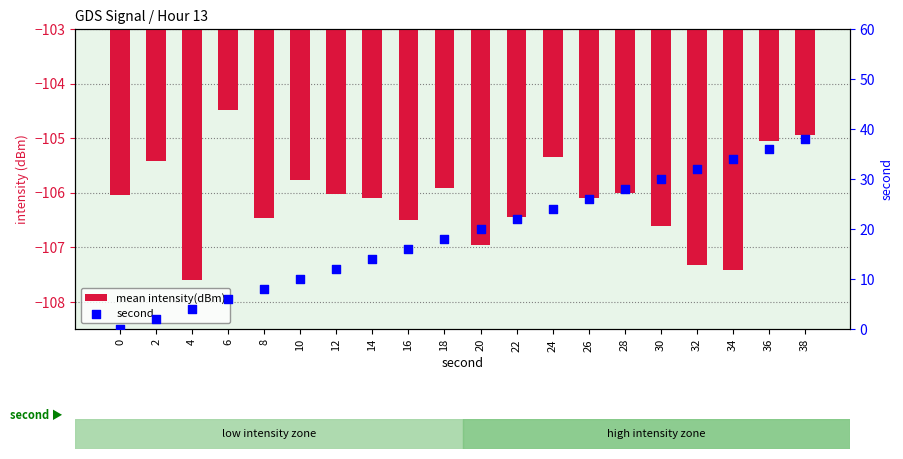

Which series contains the lowest Y value?

mean intensity(dBm)